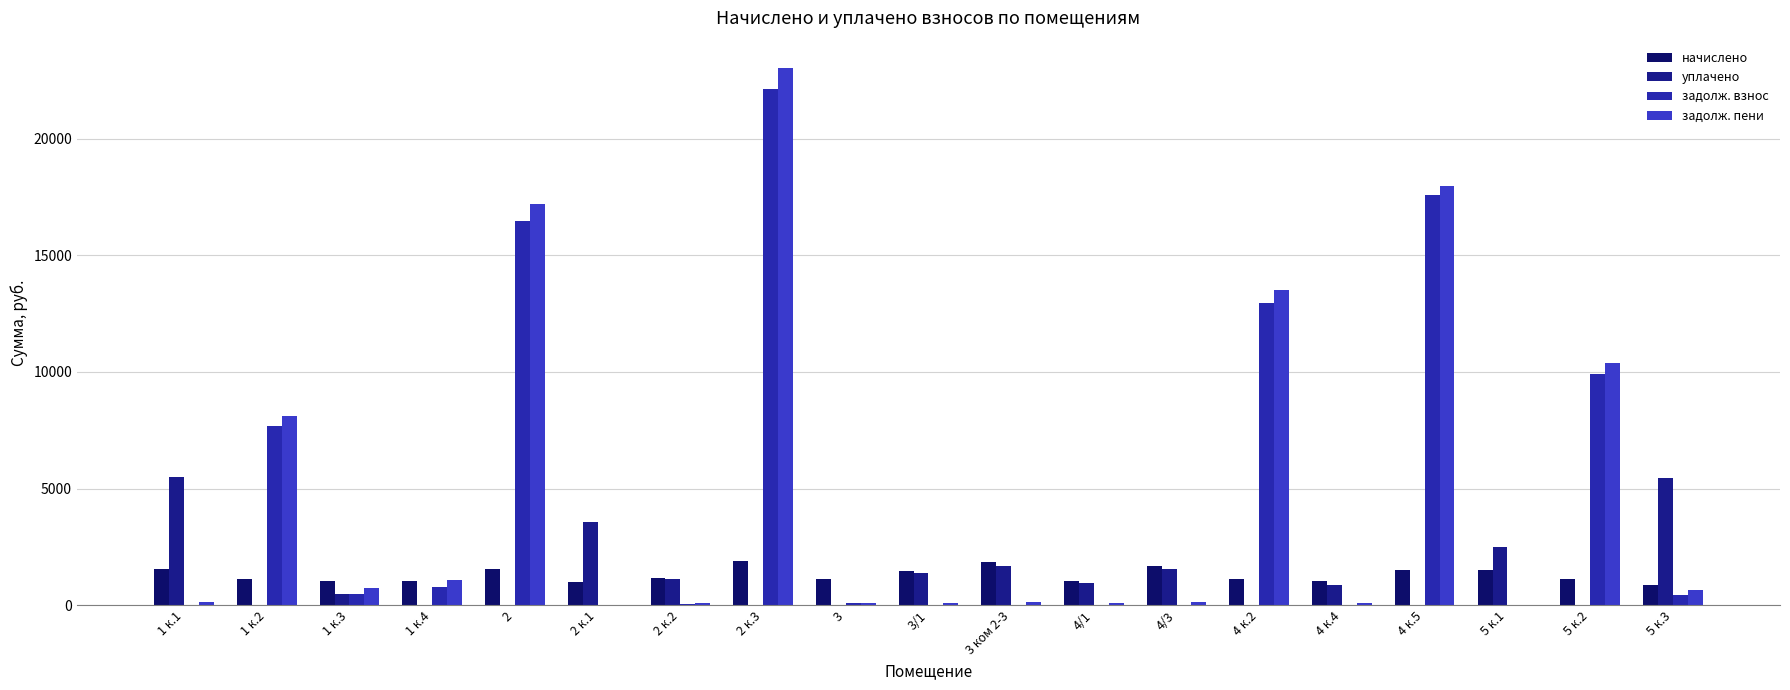

At which category does the chart reach its minimum across all series?

1 к.2